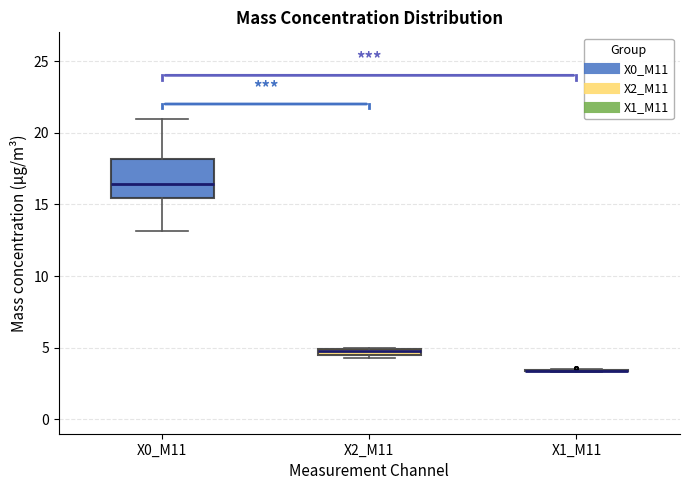

Which box is the tallest, from its lower edge to its upper edge?

X0_M11